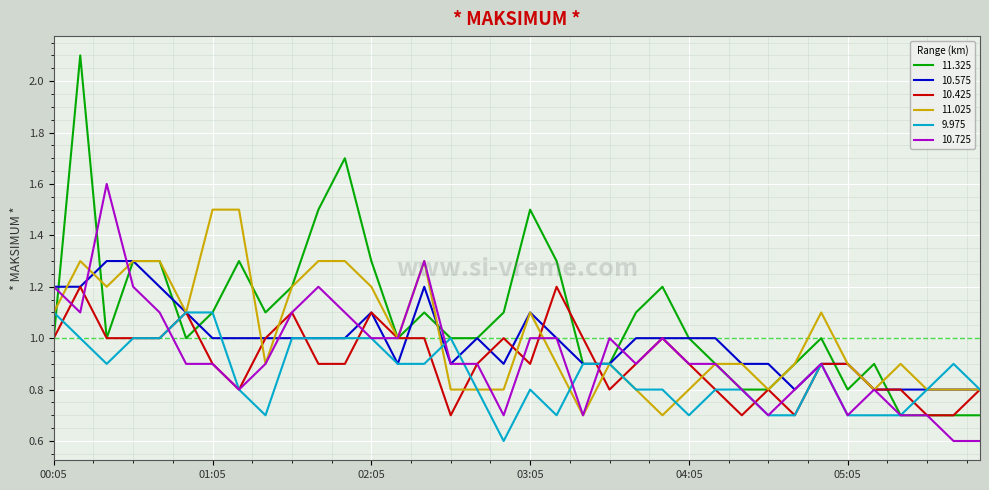

What is the smallest value displayed?

0.6